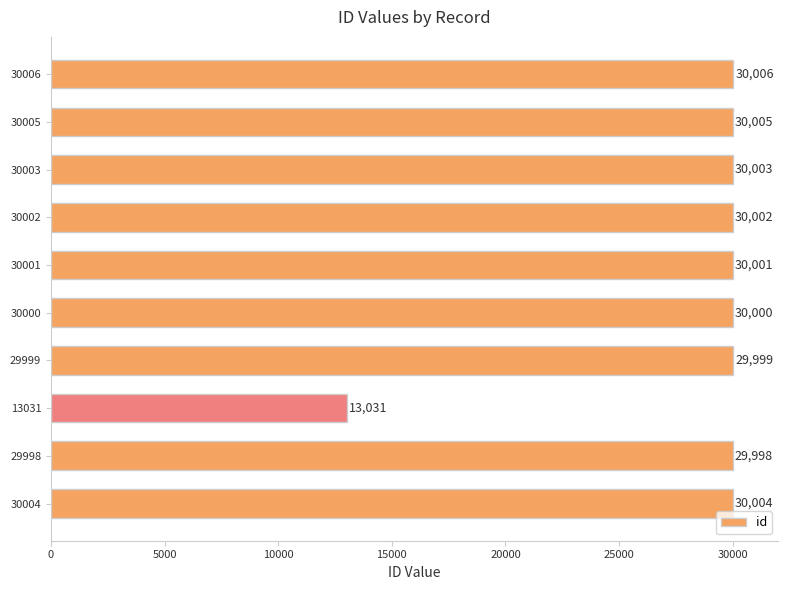

Are the bars horizontal?

Yes